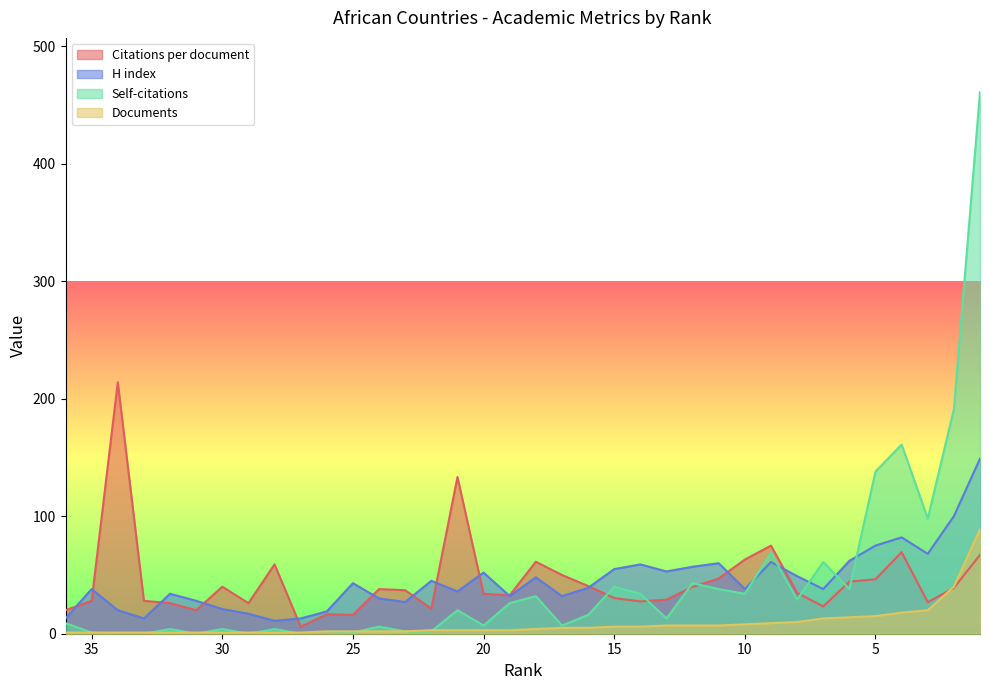

Is it true that H index equals 100.0 at 2?

True